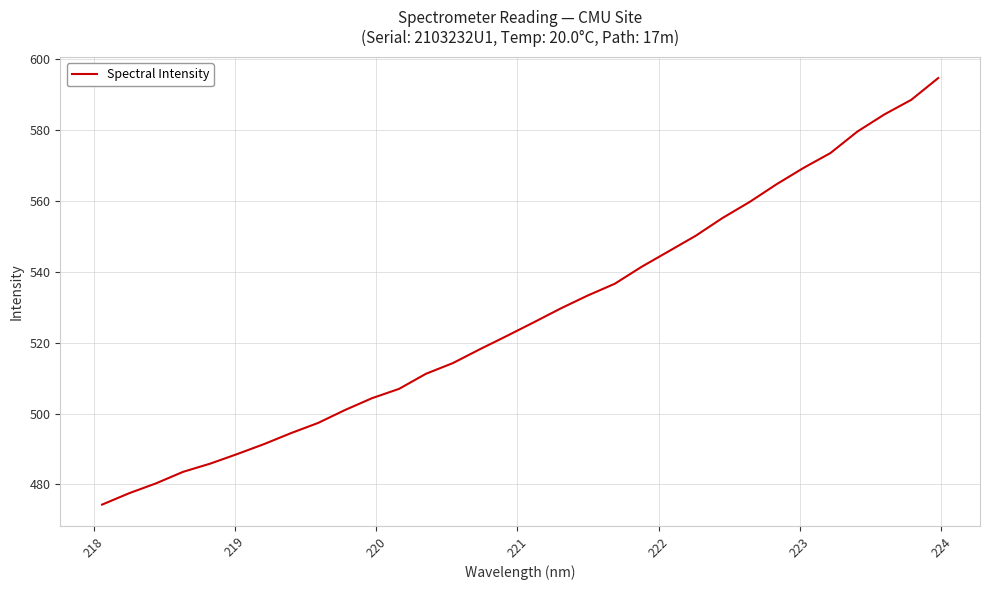

Reading left to right, extract all data points from this chart.

474.3	477.5	480.3	483.5	485.8	488.5	491.4	494.5	497.3	501.0	504.3	507.0	511.2	514.3	518.2	521.9	525.8	529.7	533.3	536.7	541.5	545.8	550.2	555.2	559.7	564.8	569.4	573.6	579.6	584.5	588.6	594.7